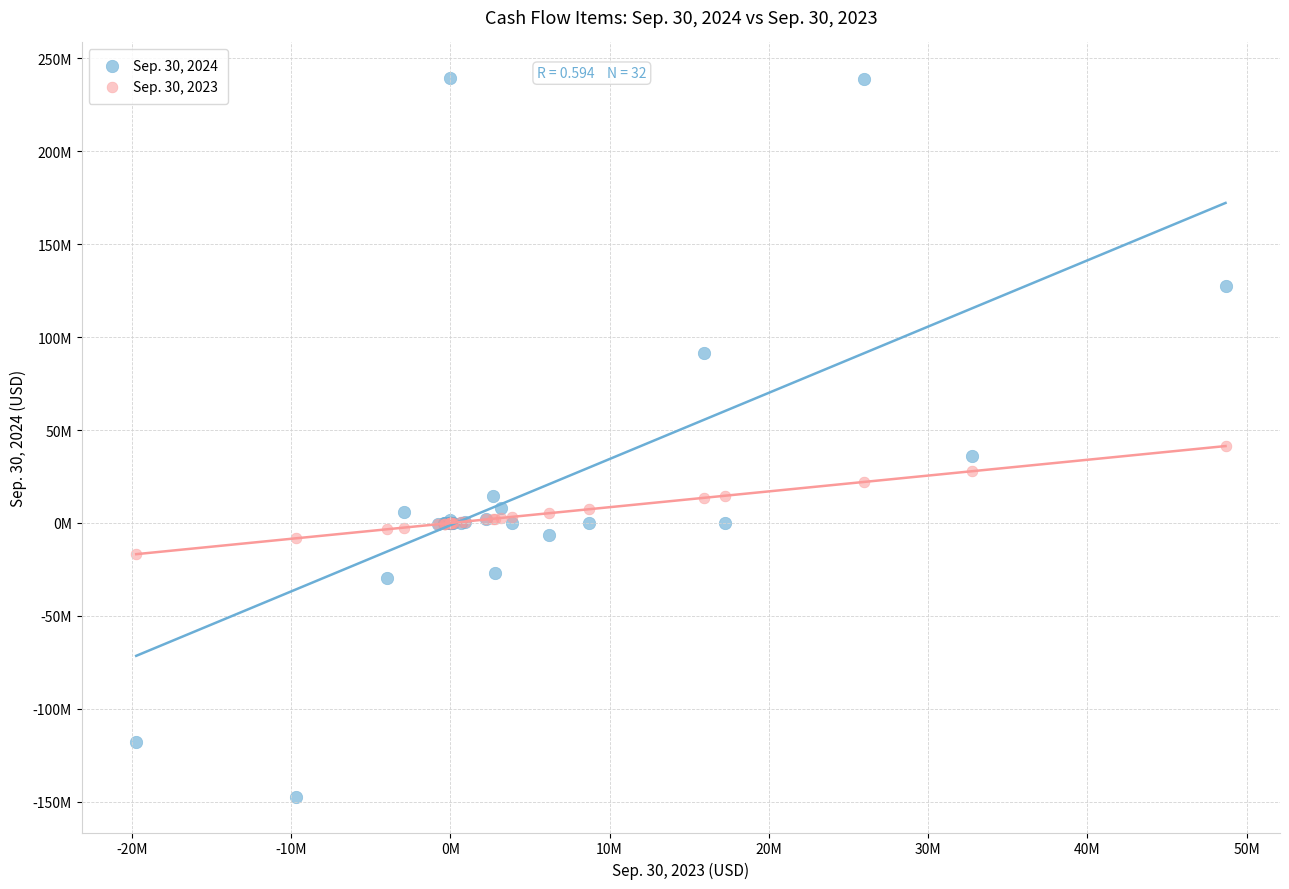

Which series contains the lowest Y value?

Sep. 30, 2024